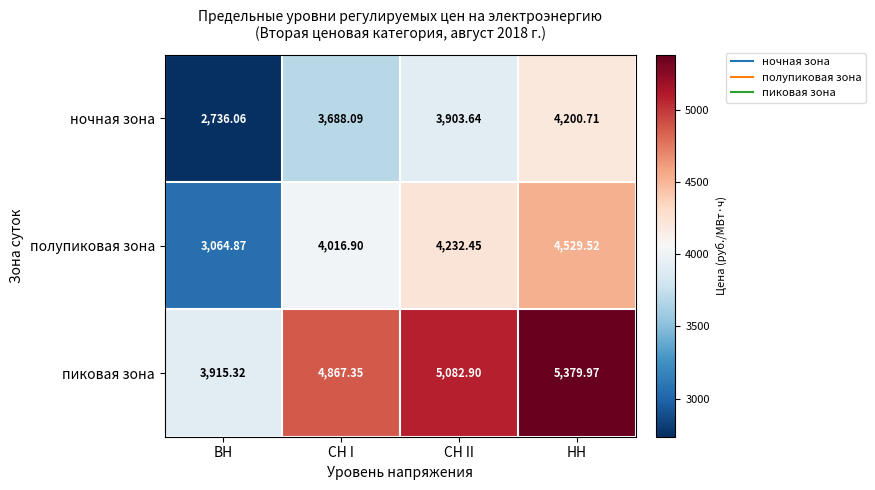

Where is ночная зона nearest to the value 3468?

СН I